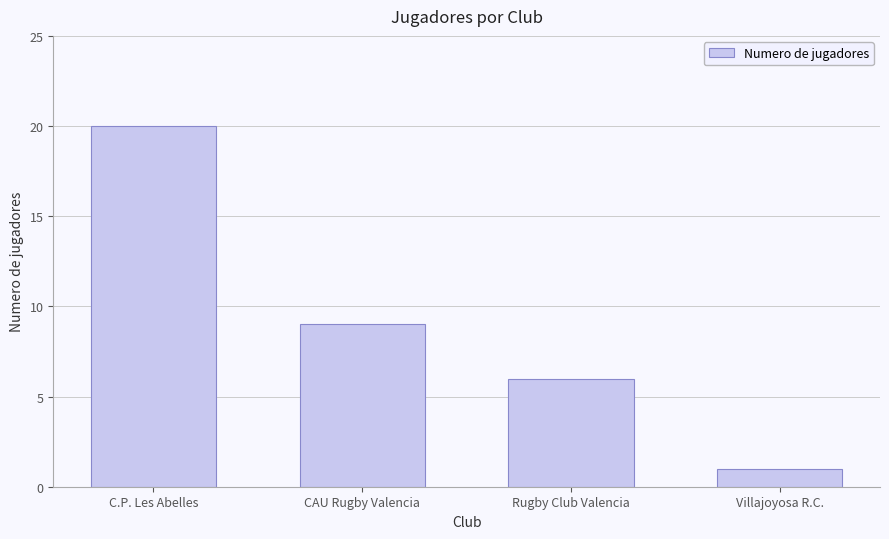

Reading left to right, what are all the values shown in this chart?

C.P. Les Abelles=20	CAU Rugby Valencia=9	Rugby Club Valencia=6	Villajoyosa R.C.=1